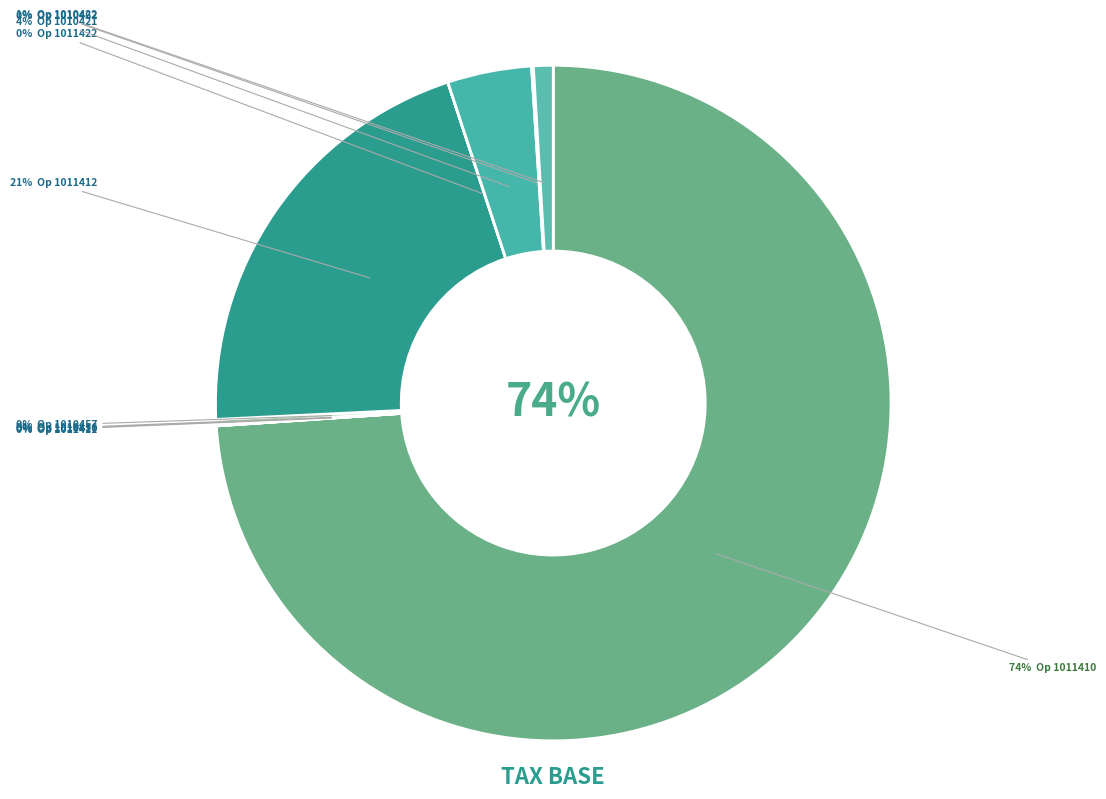

What is the ratio of the value at 1011410 to the value at 1011412?

3.6